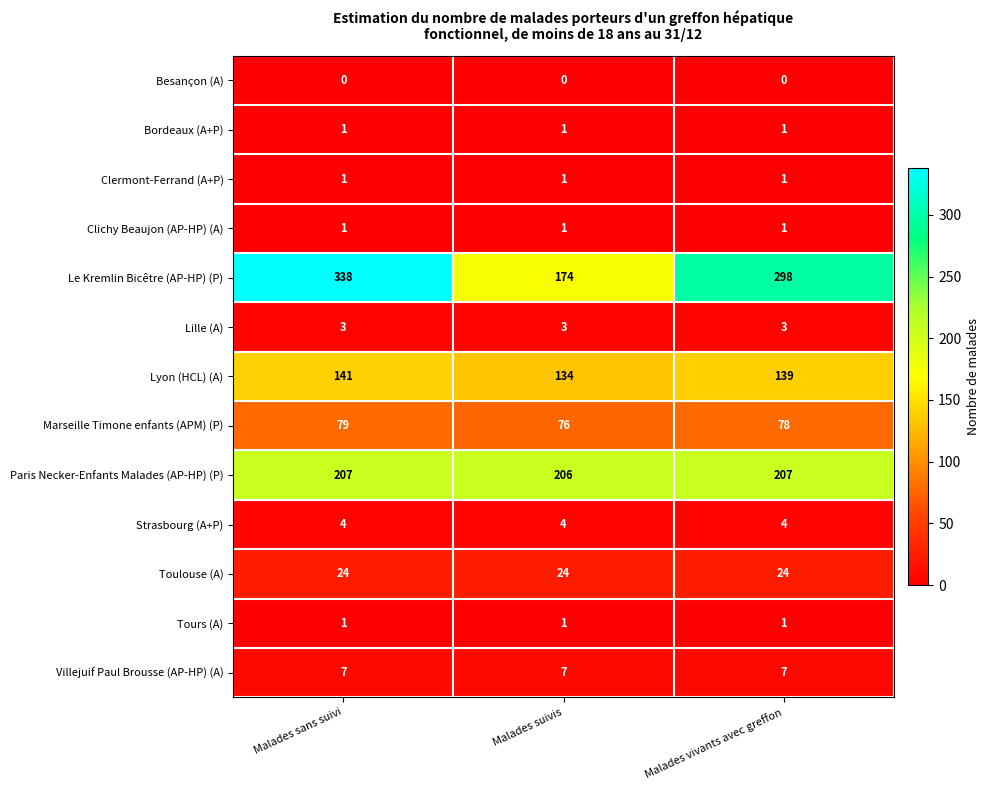

What is the sum of the Lille (A) values at Malades sans suivi and Malades vivants avec greffon?

6